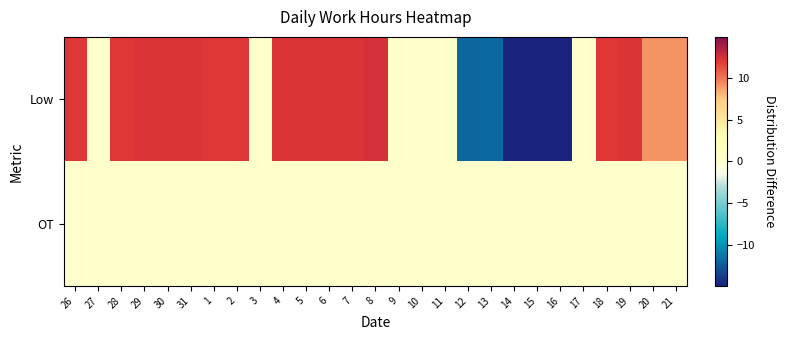

Which has a higher value, 31 or 26?

31